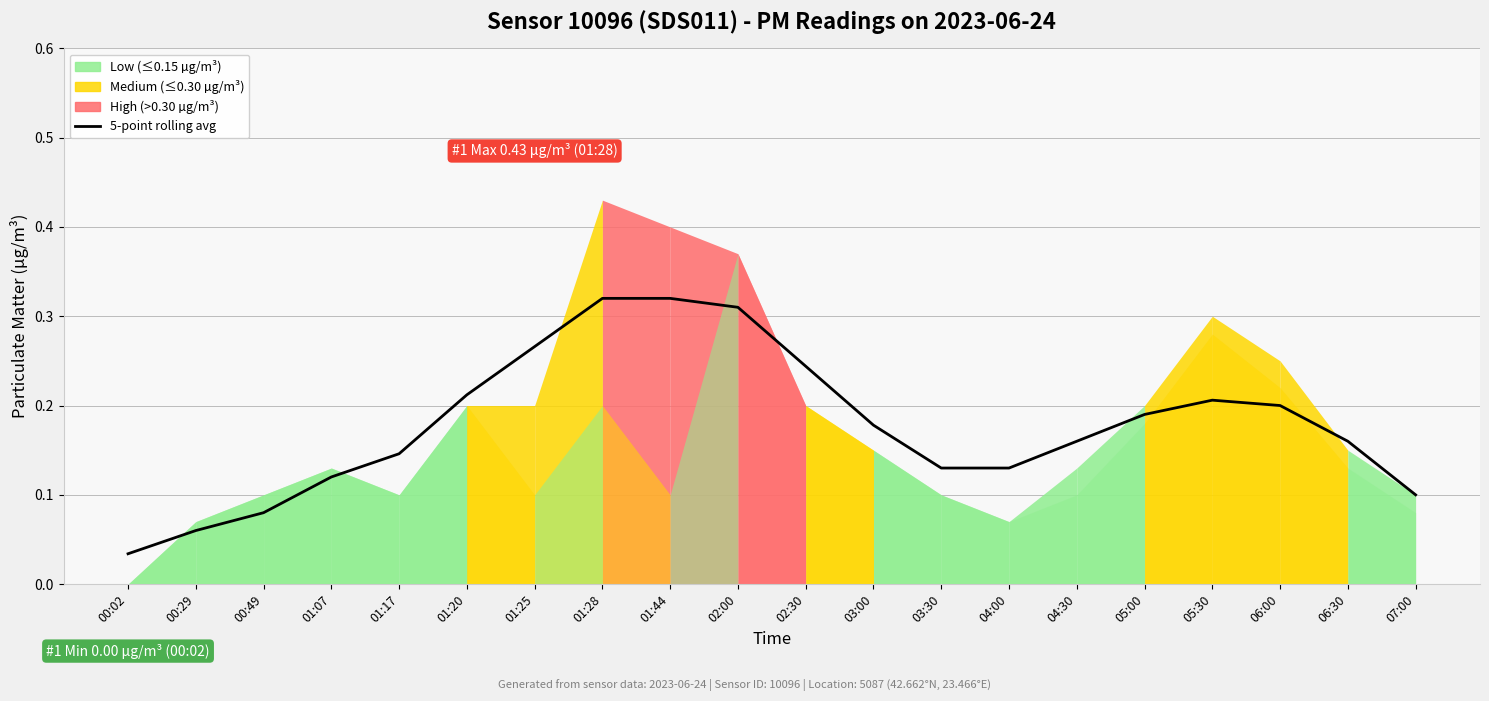

How many interior local peaks (higher than both neighbors) does the data have?

1